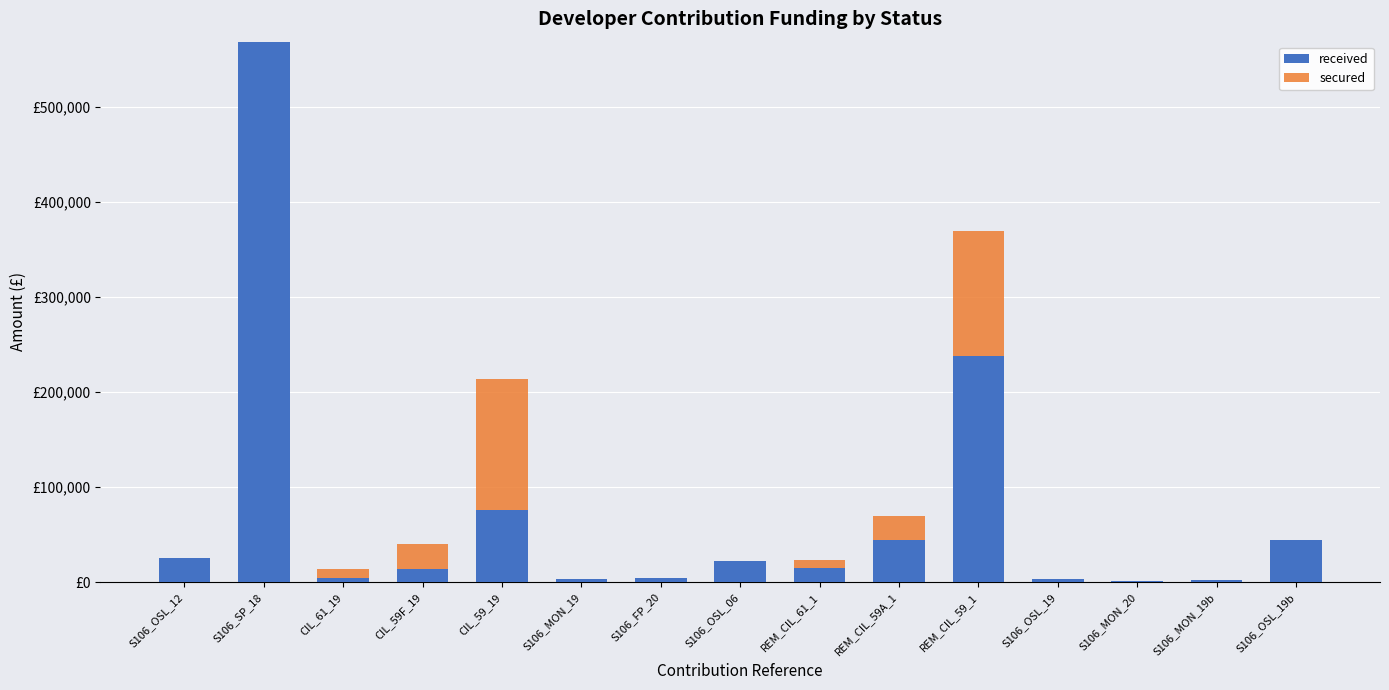

Are the bars horizontal?

No